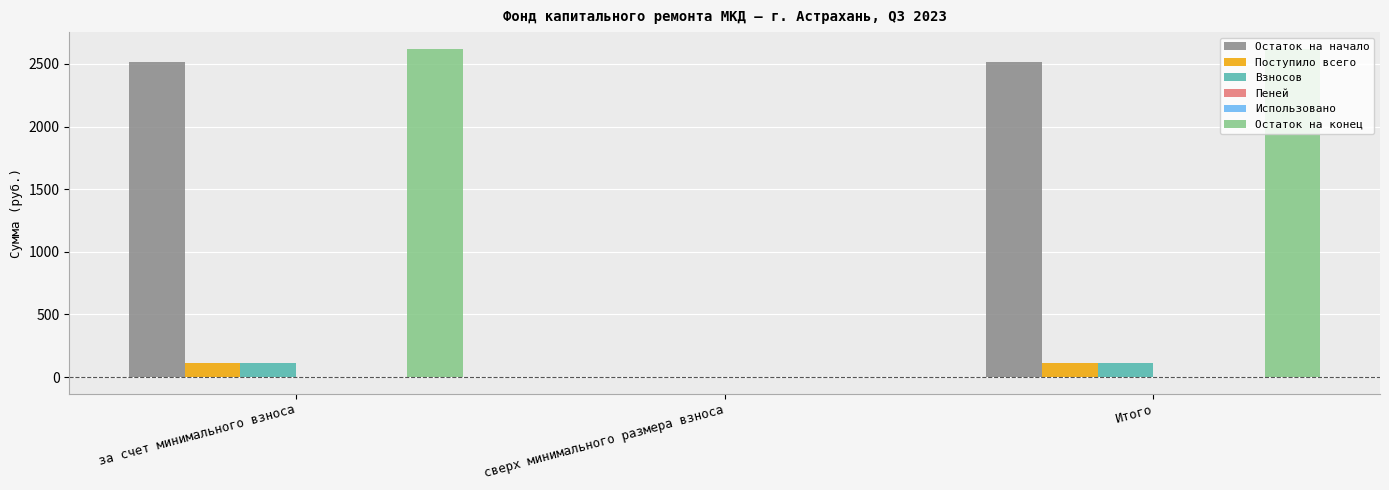

What is the maximum value shown in the chart?

2622.6